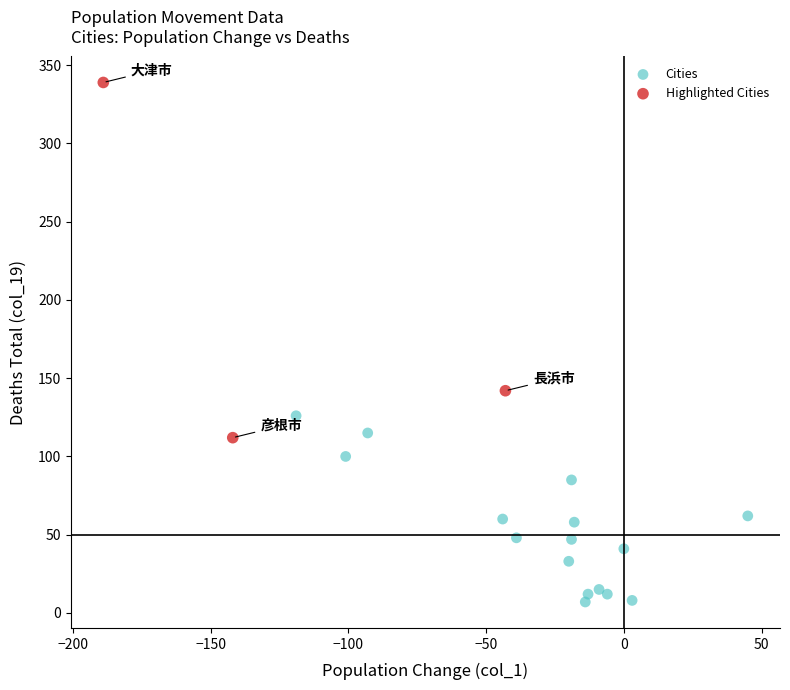

Which series contains the lowest Y value?

Cities